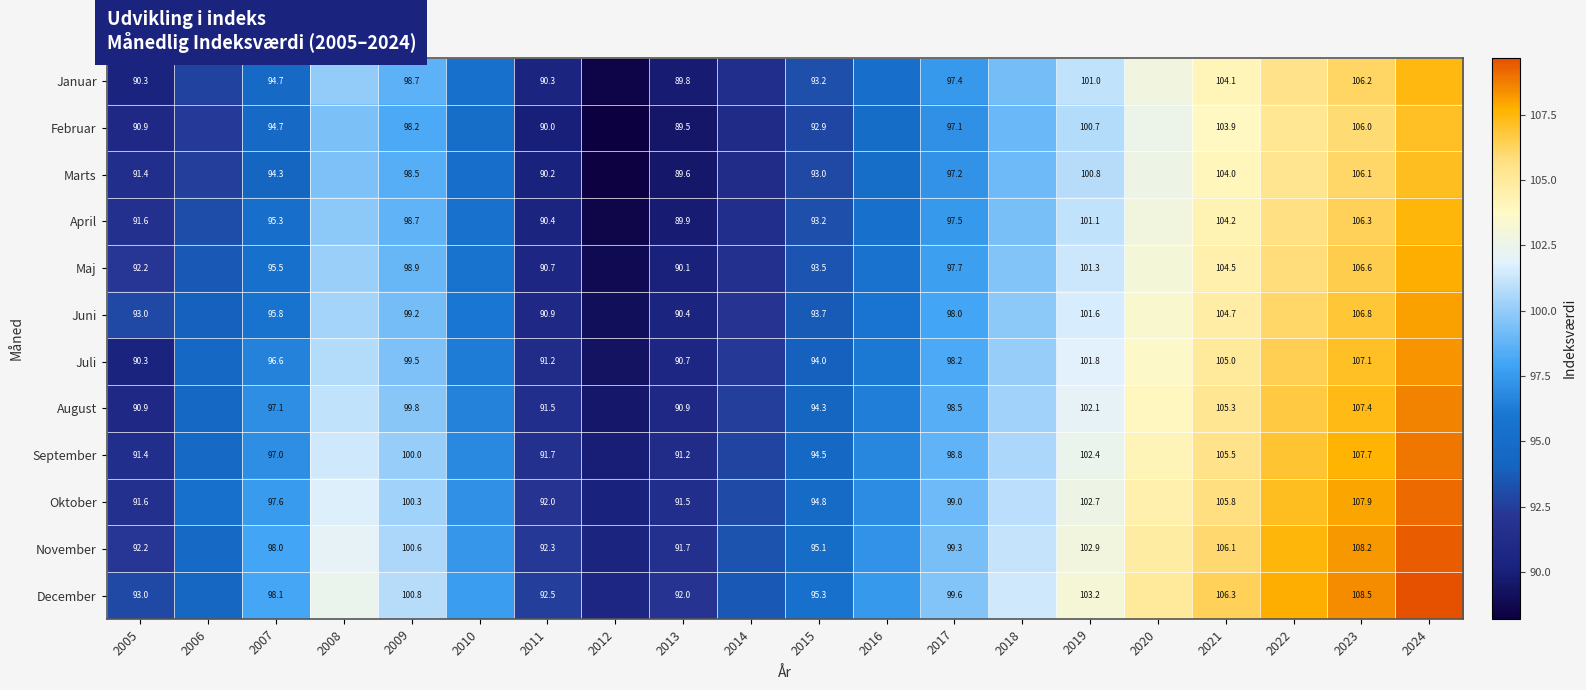

How many distinct data groups are displayed?

12